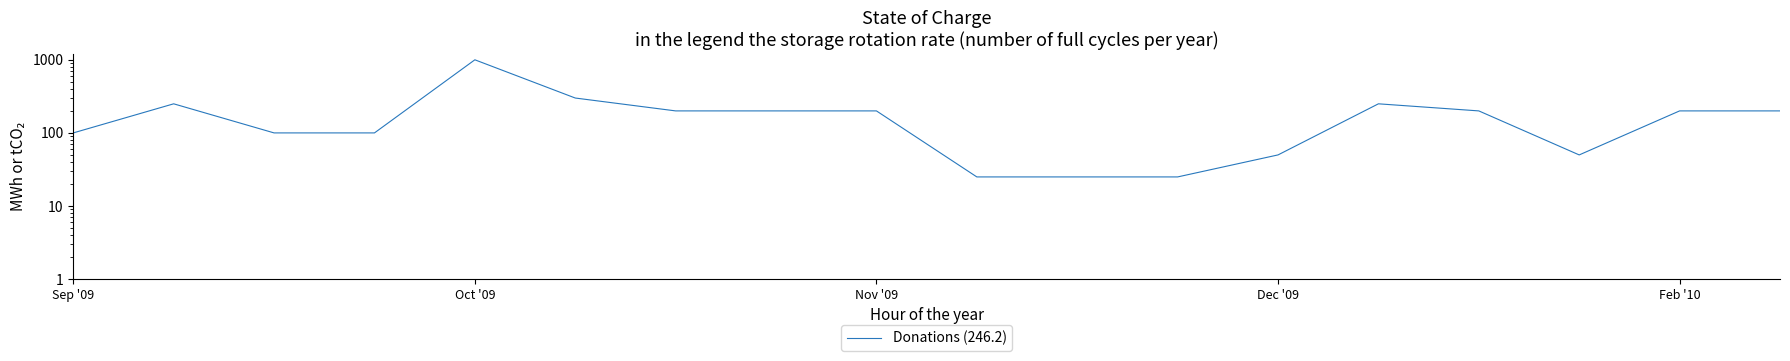

Reading left to right, list all the values displayed in this chart.

100	250	100	100	1000	300	200	200	200	25	25	25	50	250	200	50	200	200